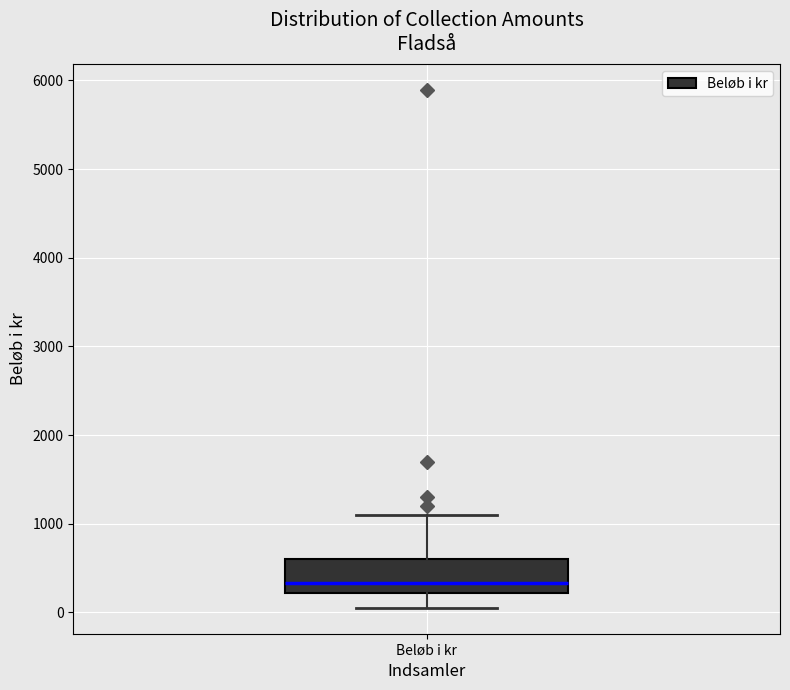

Transcribe this box plot: give where the median line is, the range the box spans, and where the two whiskers end, as read against the y-axis. The values are not printed on the chart, so give them approximately, as read against the axis.

median 300, box 200 to 600, whiskers 100 to 1100